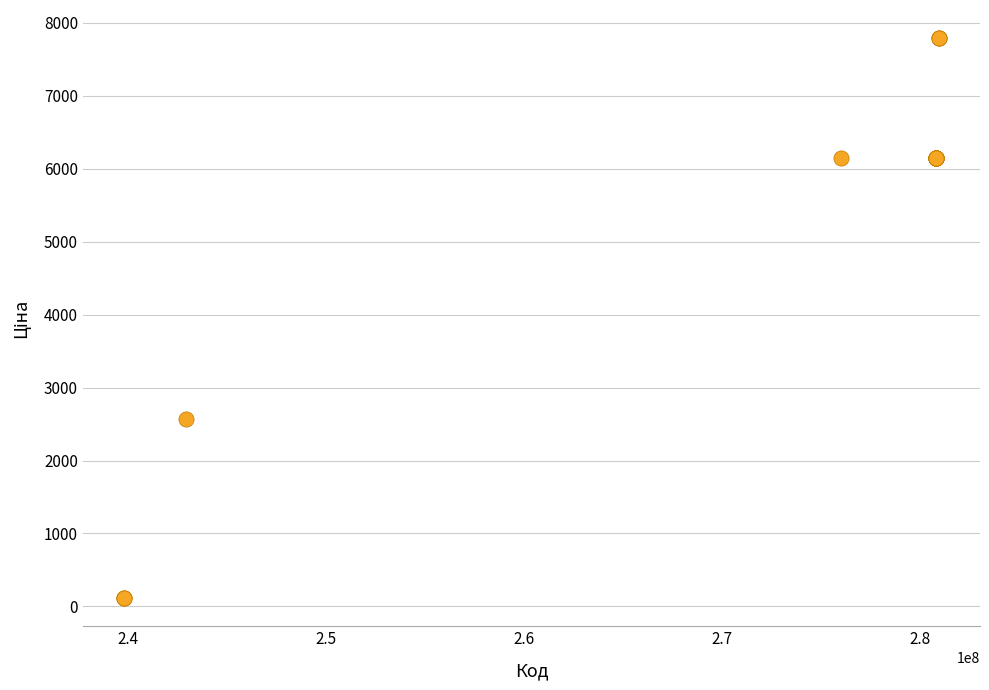

What Y value in the scatter plot is closest to 3952?

2572.0